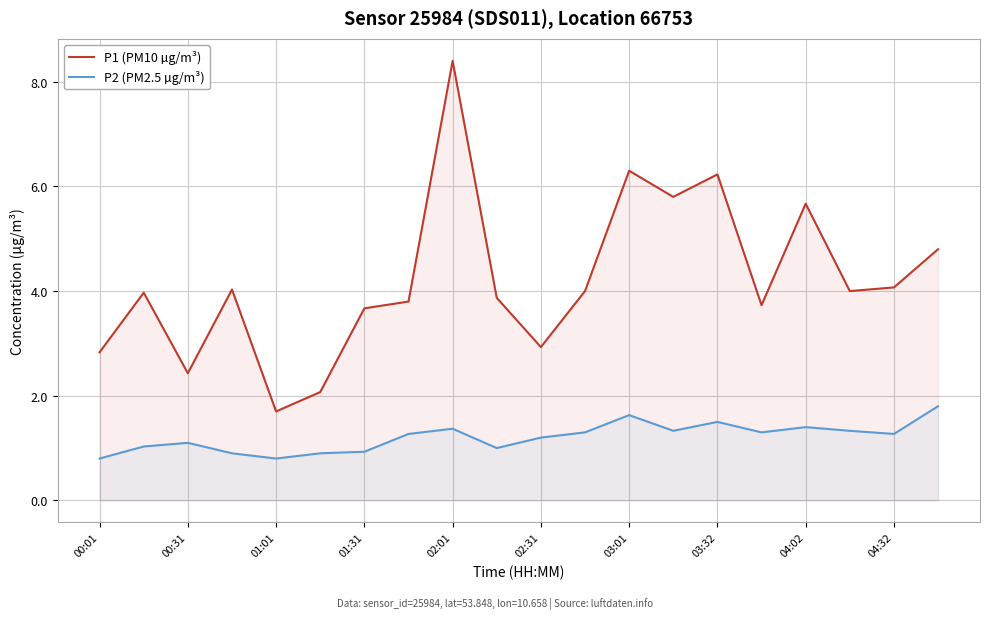

Rank the series by their average value, from lowest to highest.

P2 (PM2.5 µg/m³), P1 (PM10 µg/m³)